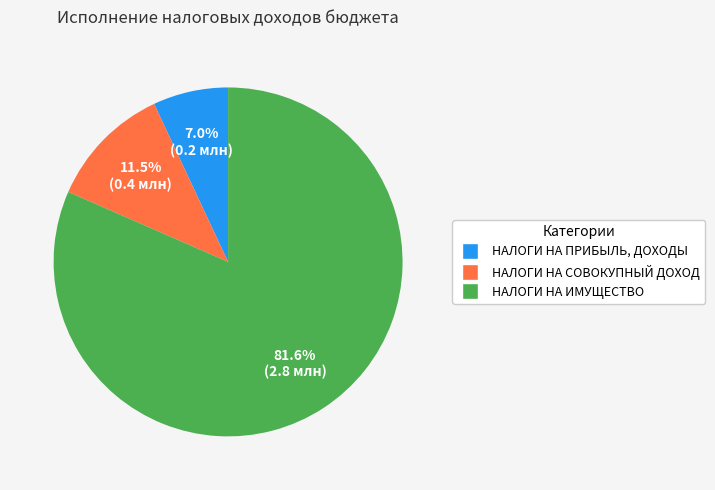

Which category has the biggest portion of the pie?

НАЛОГИ НА ИМУЩЕСТВО